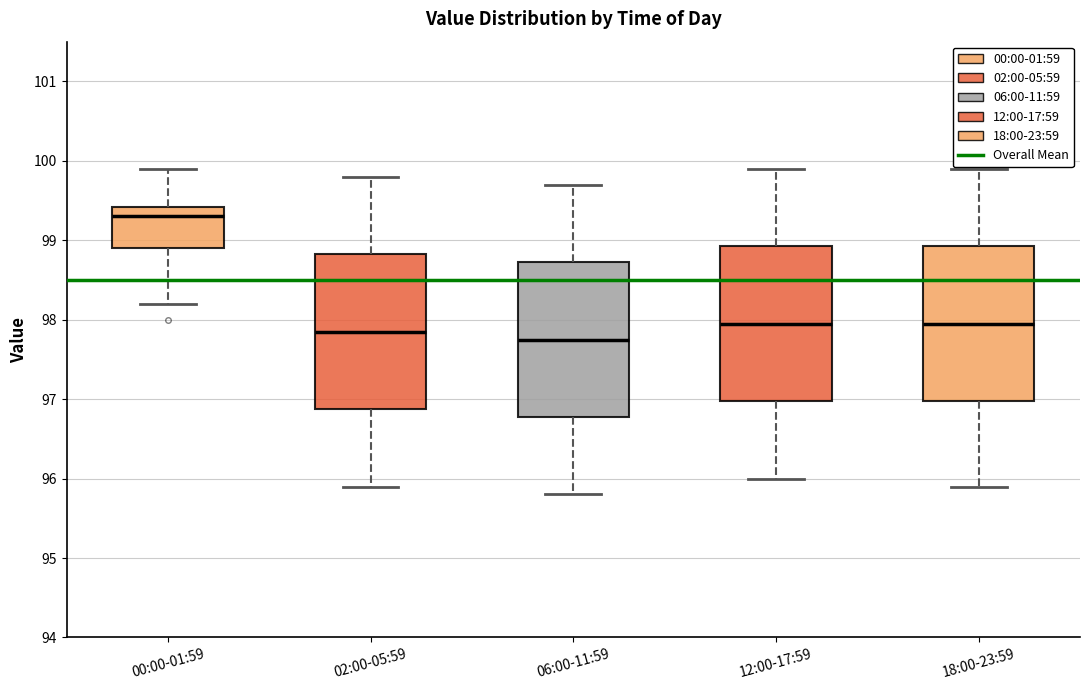

Reading left to right, read every box against the y-axis: the position of its median line, the range the box covers, and the ends of its whiskers. The values are not printed on the chart, so give them approximately, as read against the axis.

00:00-01:59: median 99.3, box 98.9 to 99.4, whiskers 98.2 to 99.9
02:00-05:59: median 97.9, box 96.9 to 98.8, whiskers 95.9 to 99.8
06:00-11:59: median 97.8, box 96.8 to 98.7, whiskers 95.8 to 99.7
12:00-17:59: median 98.0, box 97.0 to 98.9, whiskers 96.0 to 99.9
18:00-23:59: median 98.0, box 97.0 to 98.9, whiskers 95.9 to 99.9